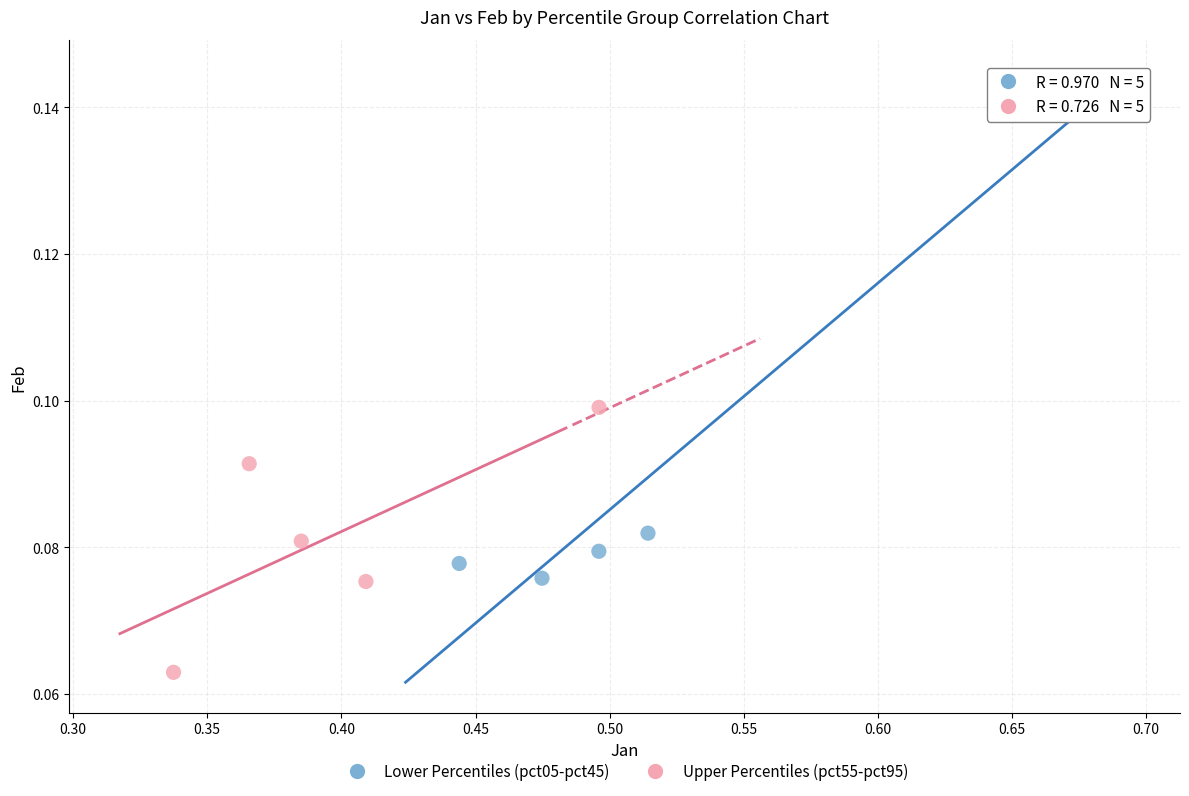

Which series has the widest spread of Y values?

Lower Percentiles (pct05-pct45)